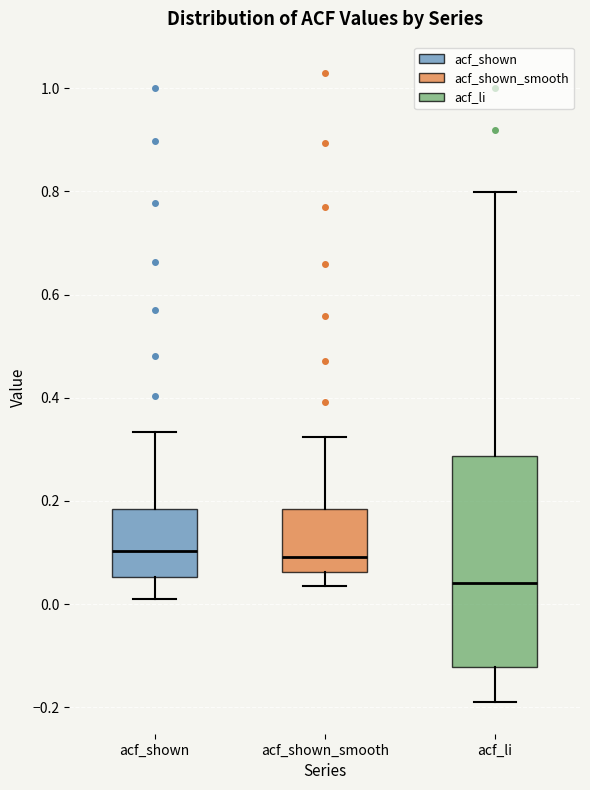

Reading left to right, transcribe this box plot: for each box, give where its median line is, the range the box spans, and where its two whiskers end, as read against the y-axis. The values are not printed on the chart, so give them approximately, as read against the axis.

acf_shown: median 0.10, box 0.06 to 0.18, whiskers 0.02 to 0.34
acf_shown_smooth: median 0.10, box 0.06 to 0.18, whiskers 0.04 to 0.32
acf_li: median 0.04, box -0.12 to 0.28, whiskers -0.18 to 0.80